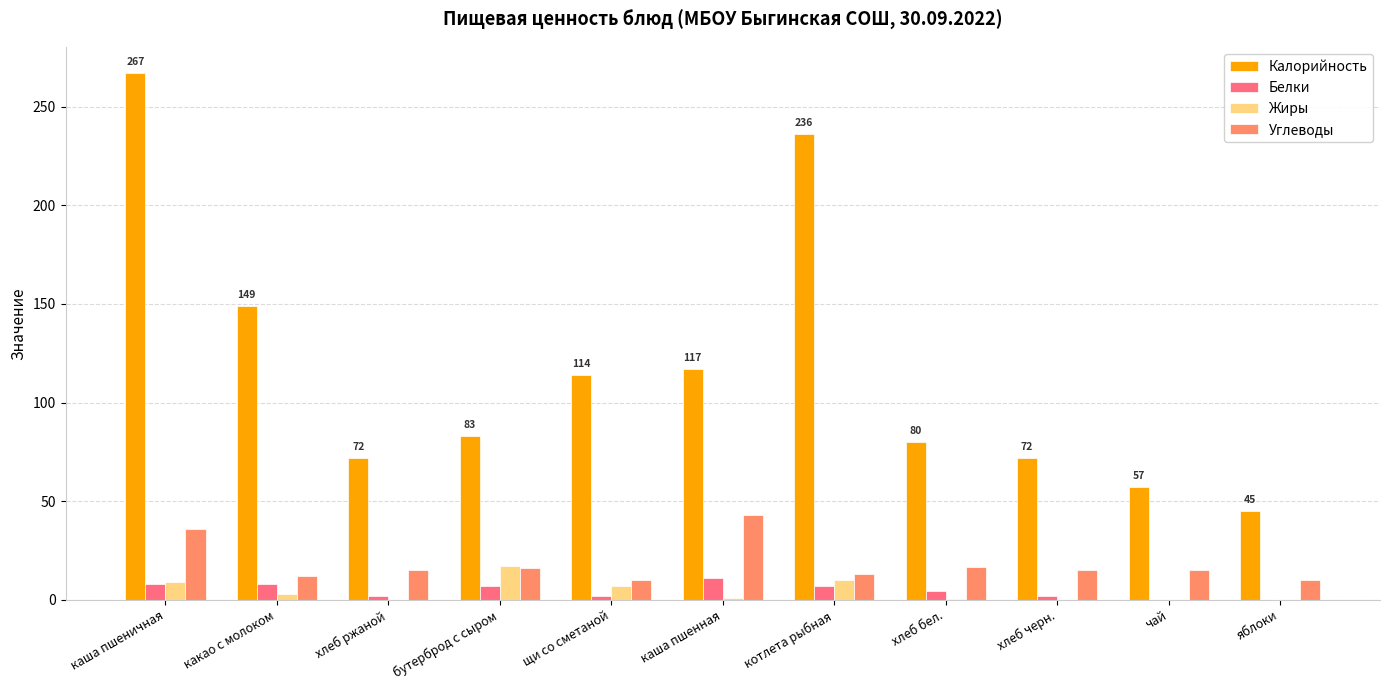

How many series are shown in this chart?

4